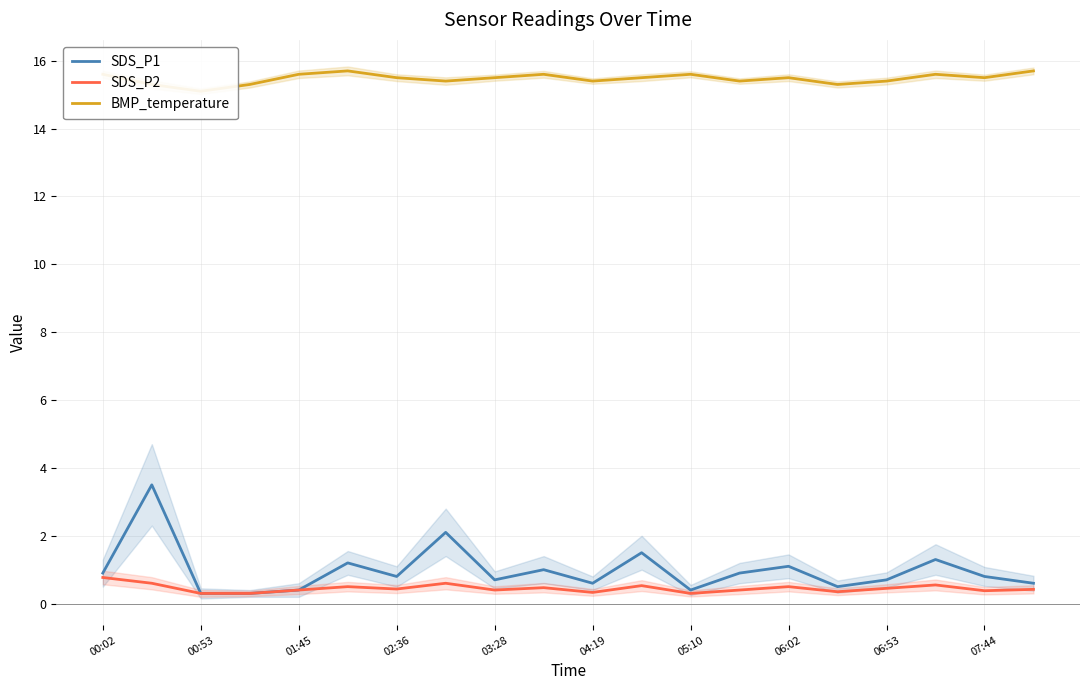

What is the spread (max minus min) of values at 19?

15.3